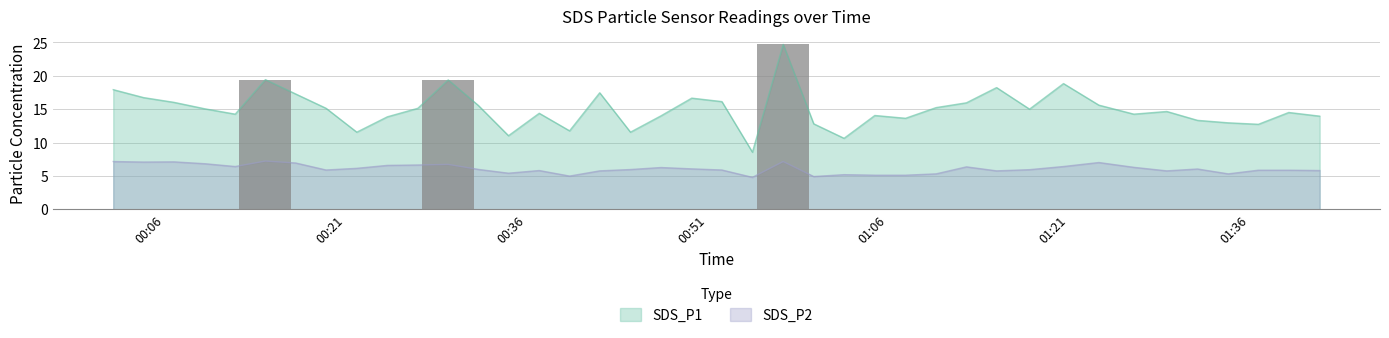

What is the value of the SDS_P2 bar at the 2nd from the left?

7.1